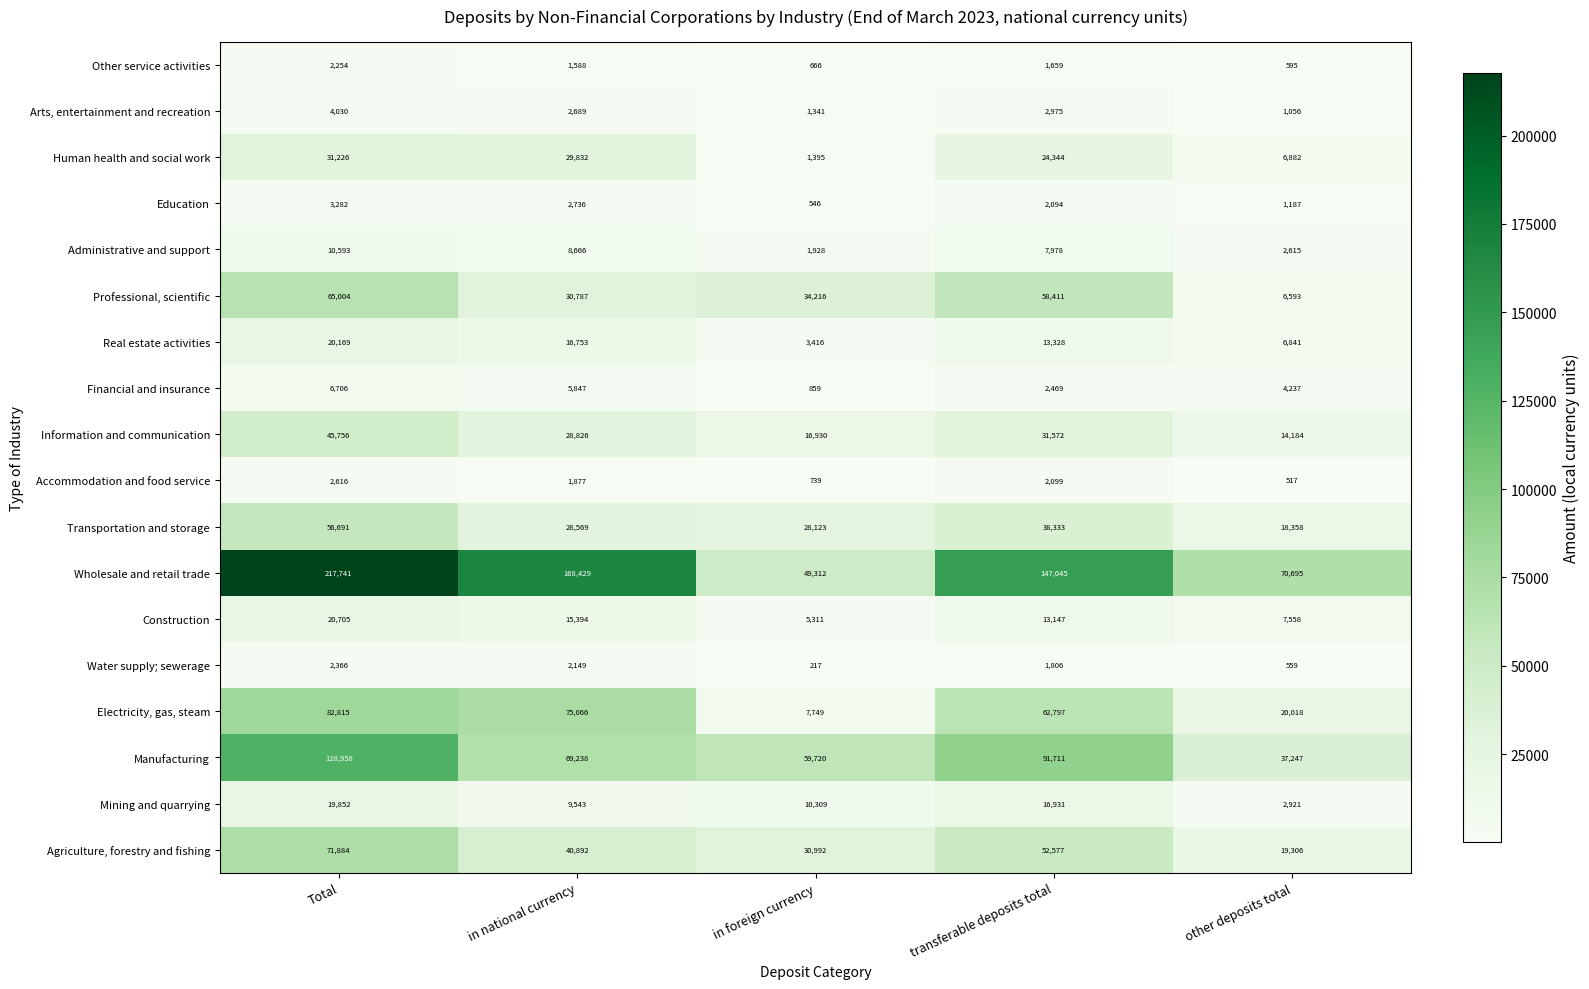

The value of Manufacturing at transferable deposits total is 91711. True or false?

True